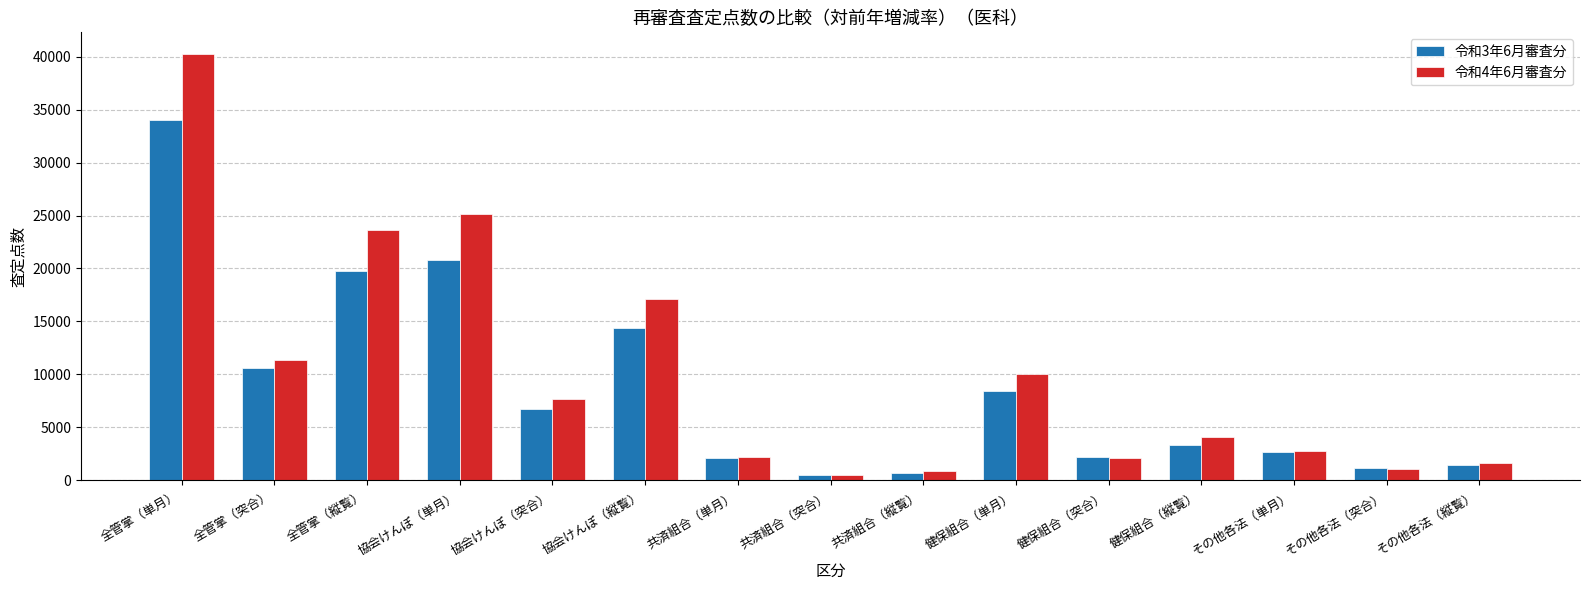

What is the sum of all 令和3年6月審査分 values?

128684.9